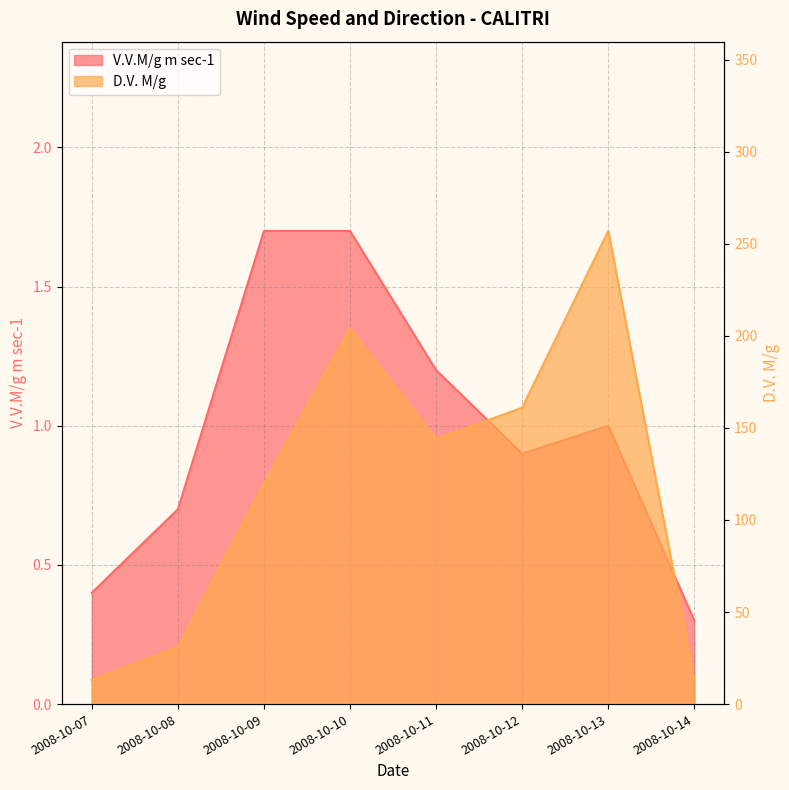

Reading right to left, extract all data points from this chart.

V.V.M/g m sec-1: 2008-10-14=0.3	2008-10-13=1.0	2008-10-12=0.9	2008-10-11=1.2	2008-10-10=1.7	2008-10-09=1.7	2008-10-08=0.7	2008-10-07=0.4
D.V. M/g: 2008-10-14=13.0	2008-10-13=257.0	2008-10-12=161.0	2008-10-11=144.0	2008-10-10=204.0	2008-10-09=120.0	2008-10-08=31.0	2008-10-07=13.0